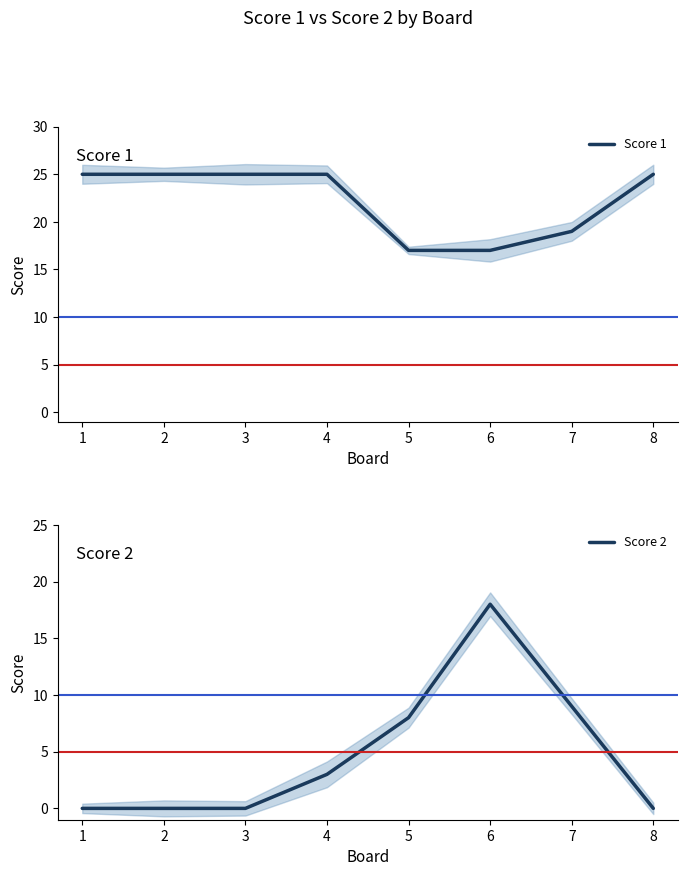

After their last crossing, which series has the higher values: Score 2 or Score 1?

Score 1